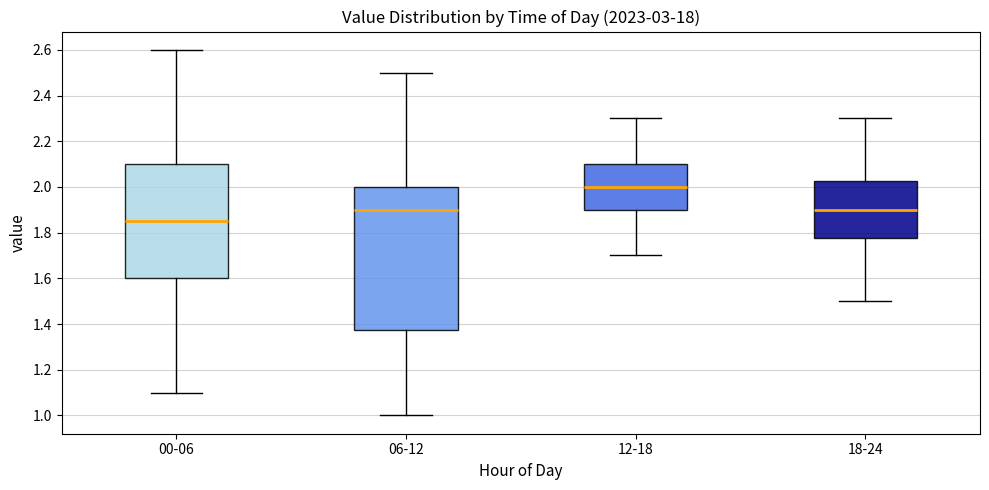

Comparing the boxes themselves (not the whiskers), which one is the tallest?

06-12